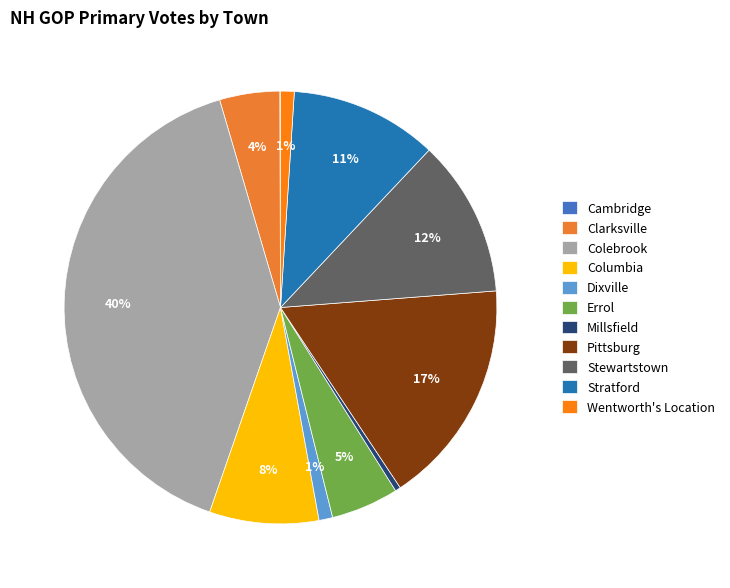

Which has a higher value, Errol or Columbia?

Columbia